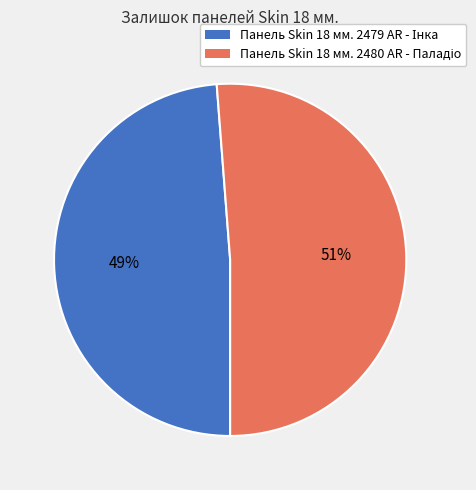

Is there any slice that represents more than half of the pie?

Yes